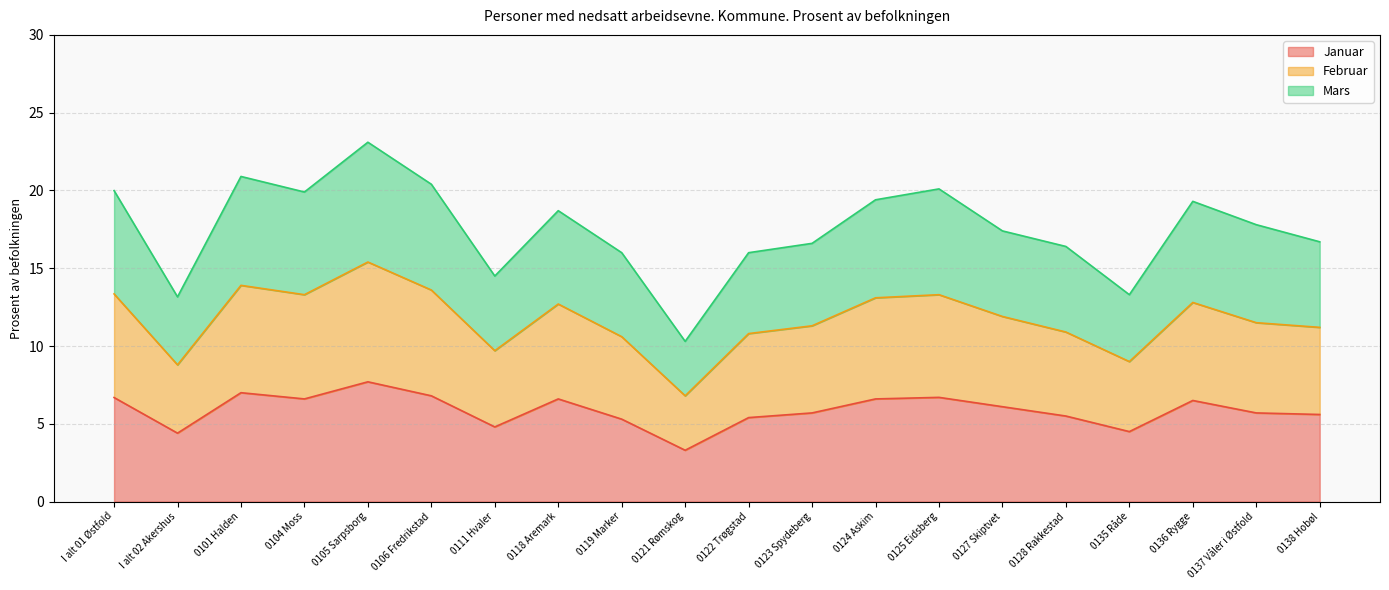

In Januar, how many points are higher than both neighbors (excluding endpoints)?

5